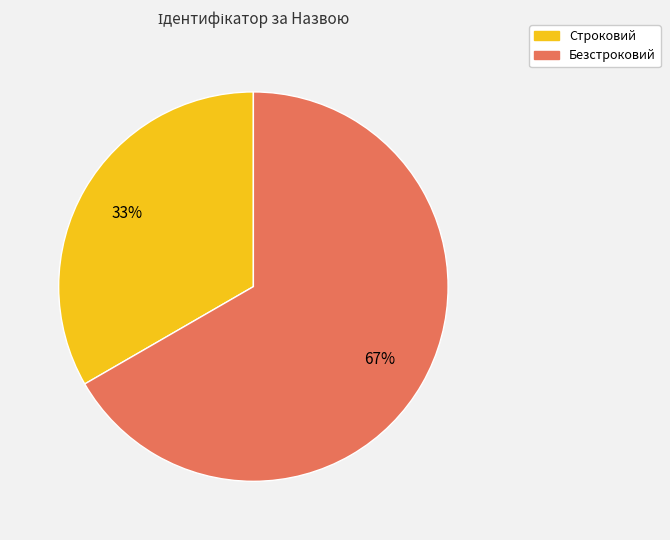

Which category accounts for the majority?

Безстроковий